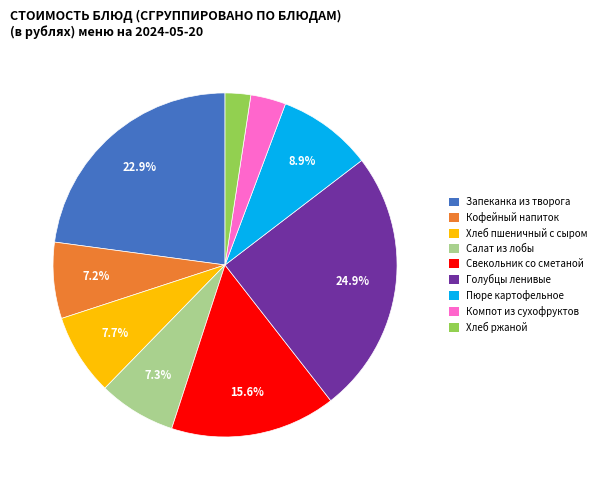

Does Свекольник со сметаной account for over 50% of the chart?

No